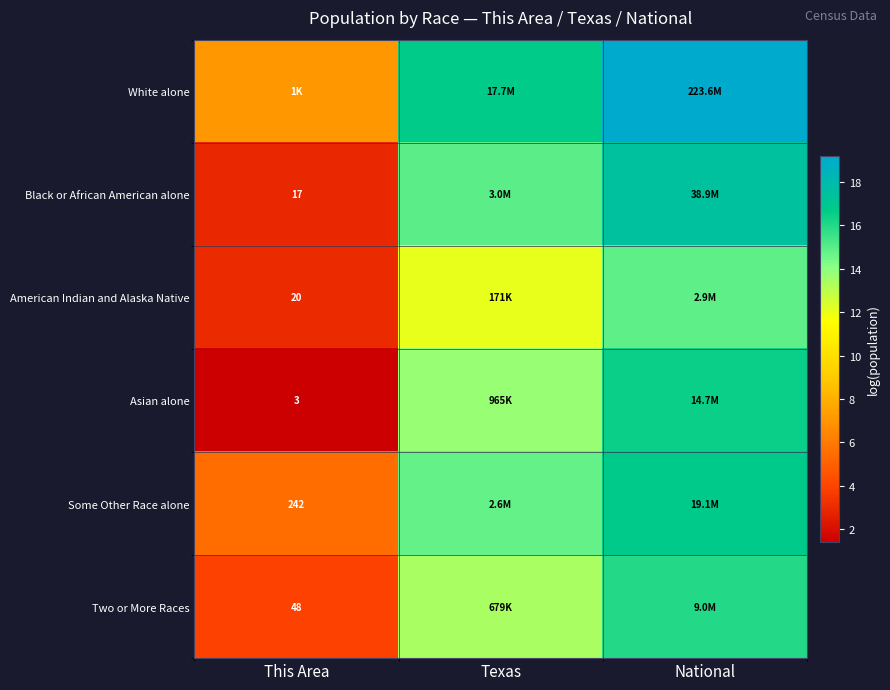

Between Texas and National, which is larger?

National